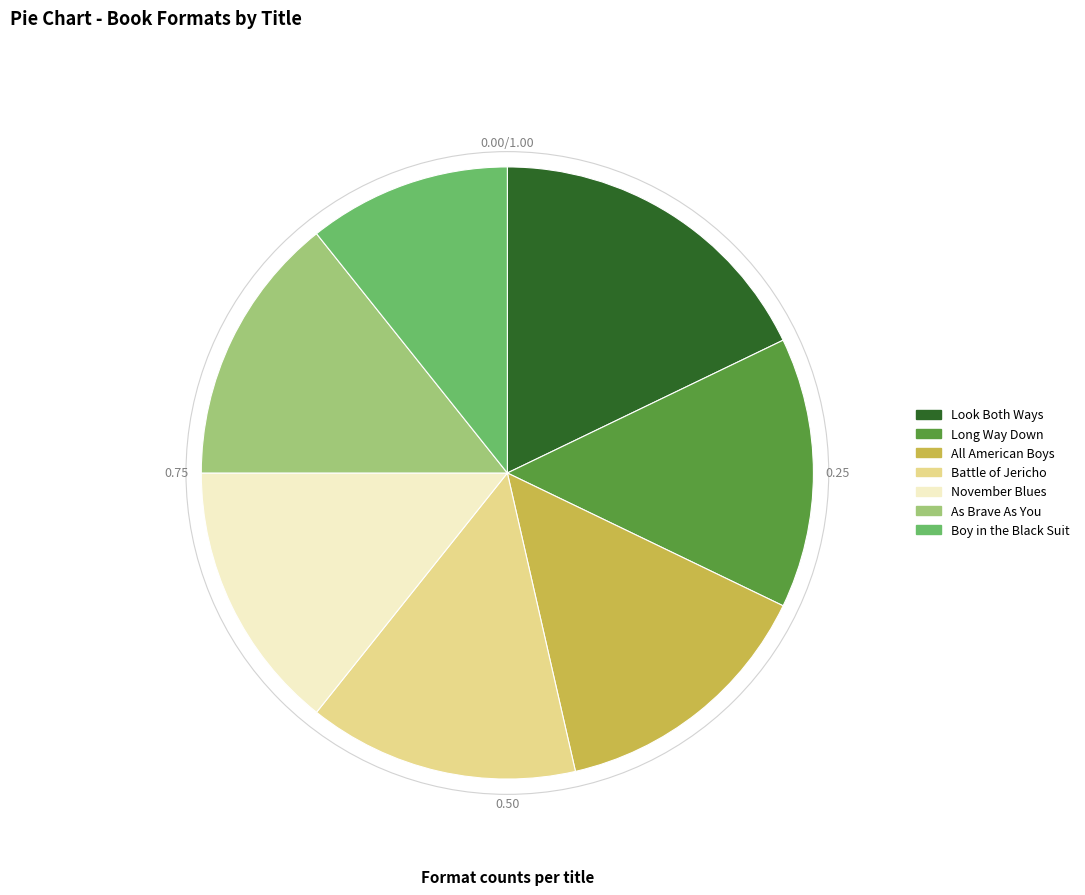

Approximately how many times larger is the value at Long Way Down compared to November Blues?

1.0